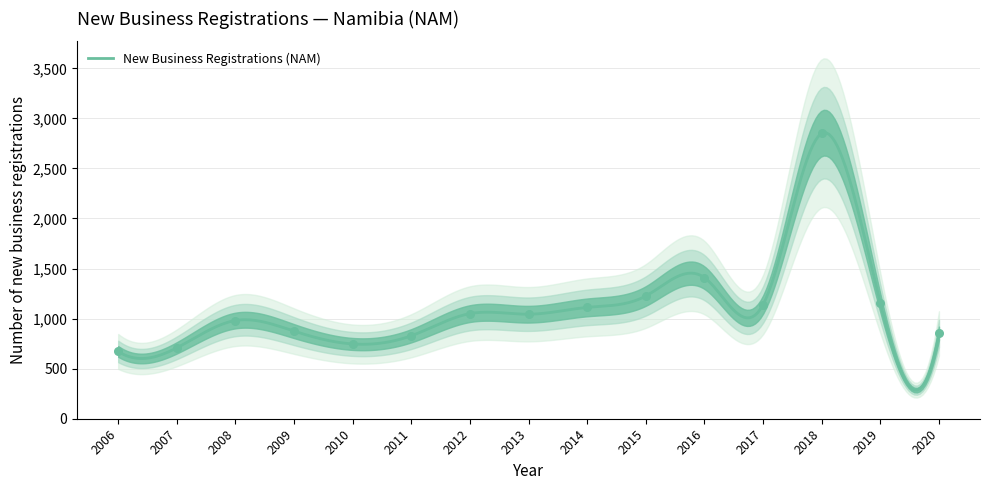

Between 2008 and 2009, which is larger?

2008